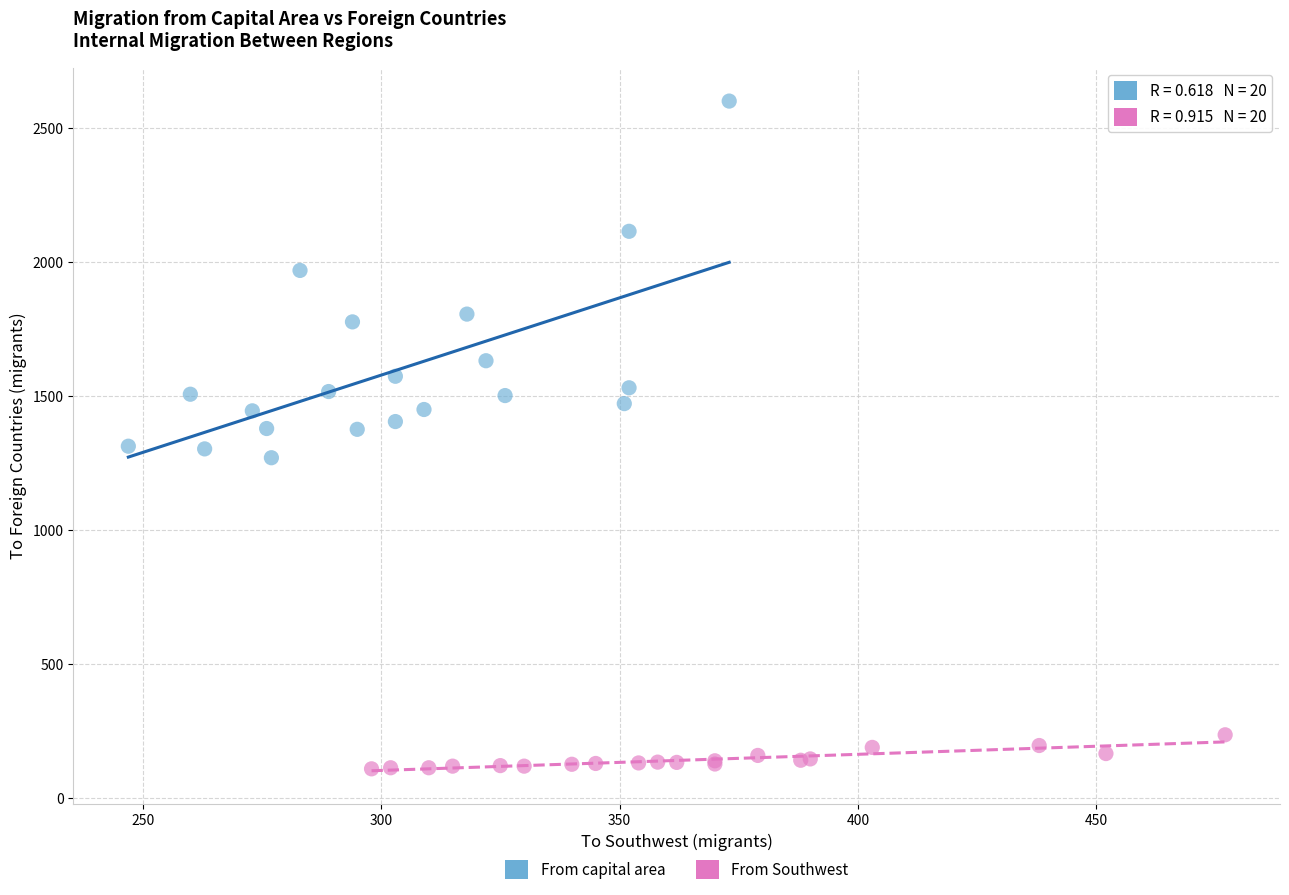

Which series contains the highest Y value?

From capital area